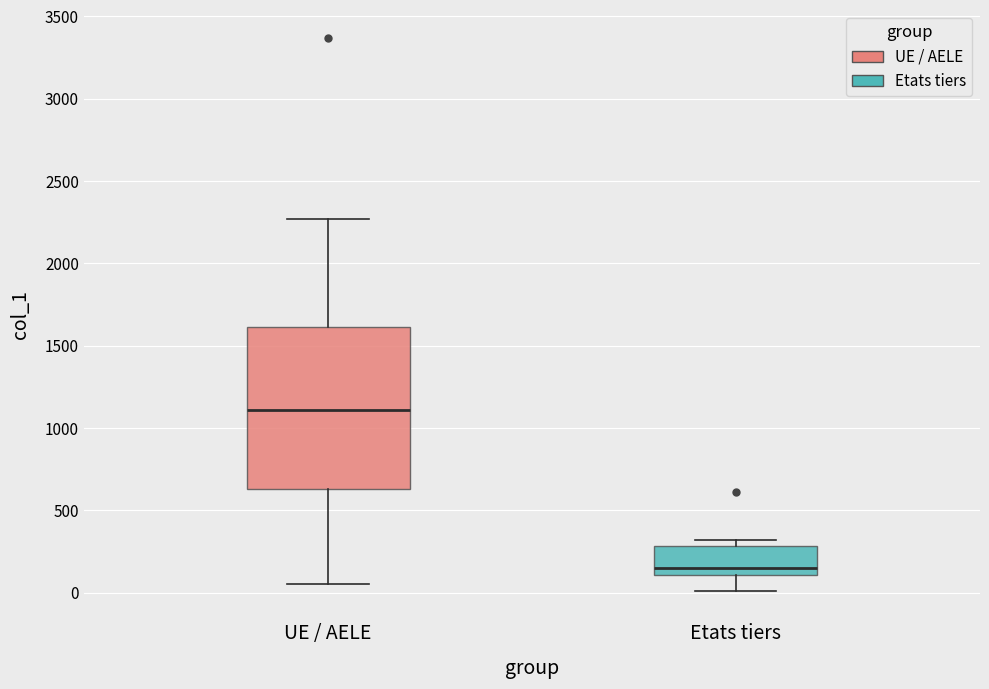

Which box's median line is the highest?

UE / AELE